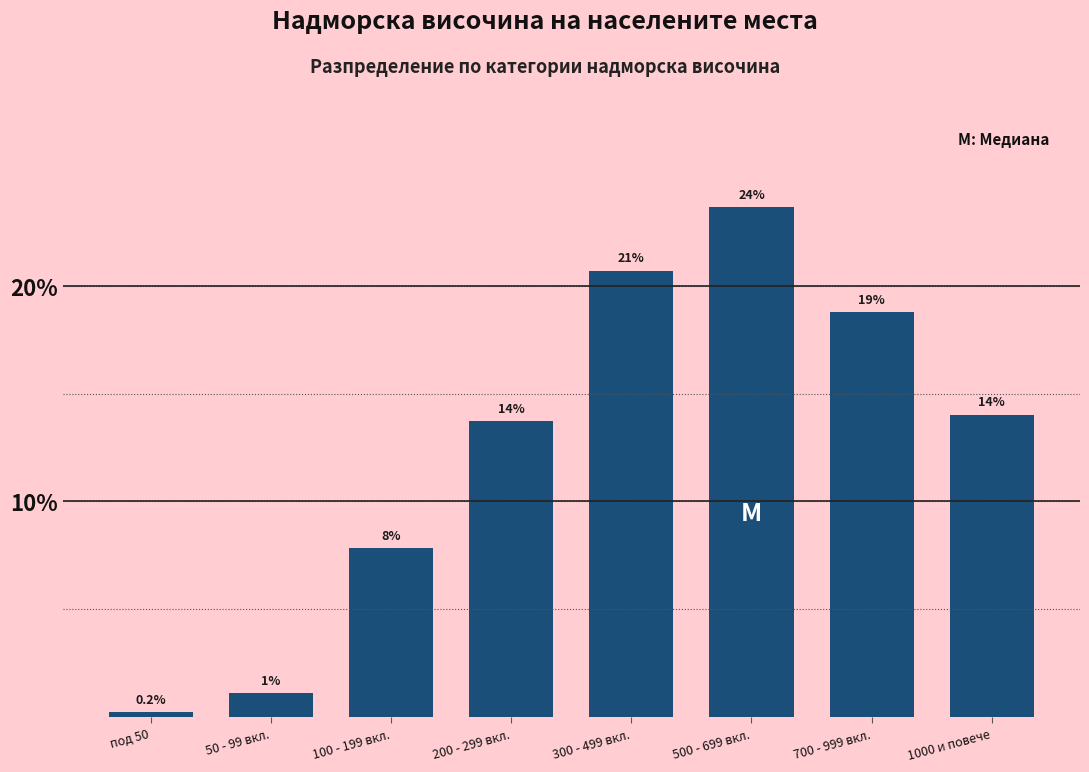

Are the bars horizontal?

No